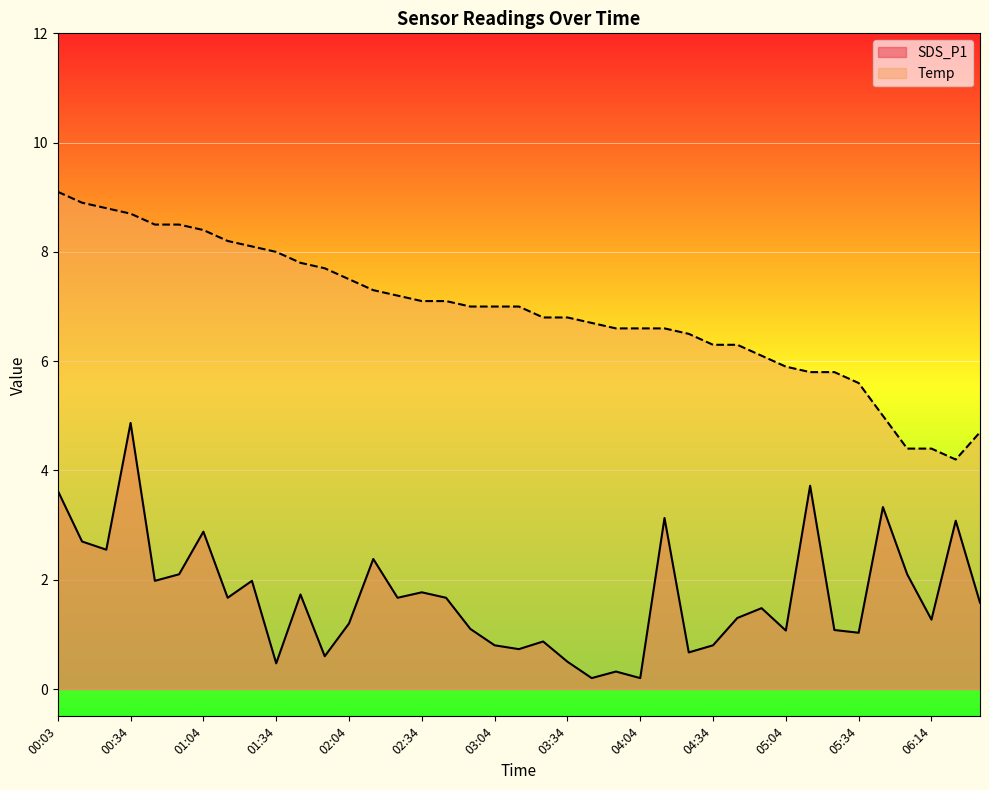

At which category is the sum across all series the highest?

00:34